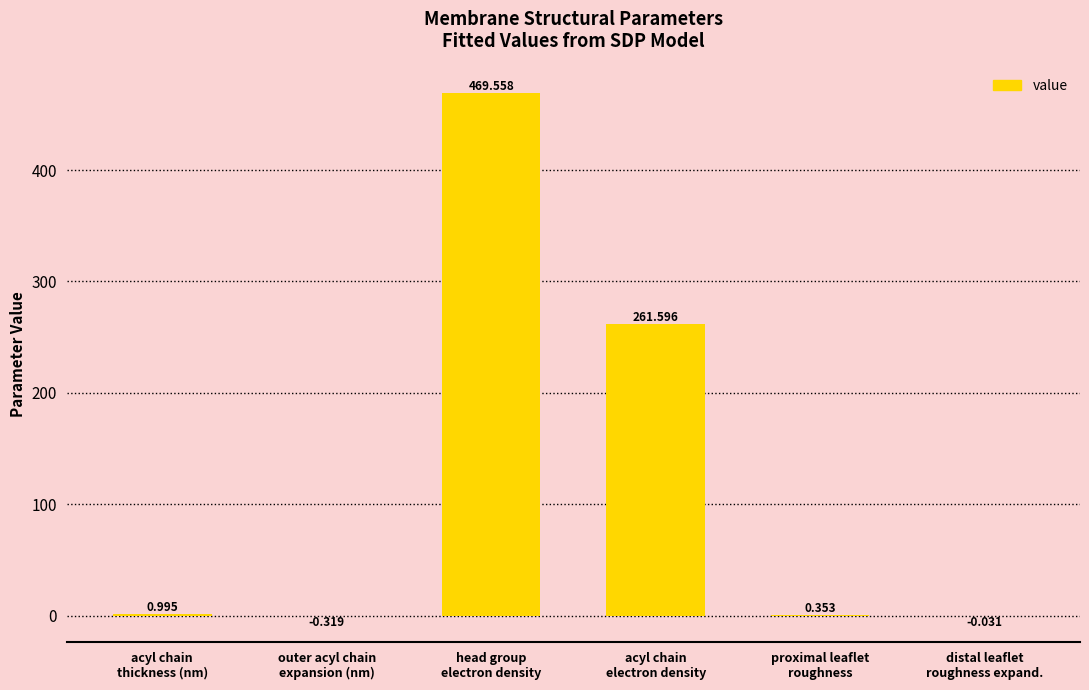

What is the change in value from acyl chain
thickness (nm) to outer acyl chain
expansion (nm)?

-1.3